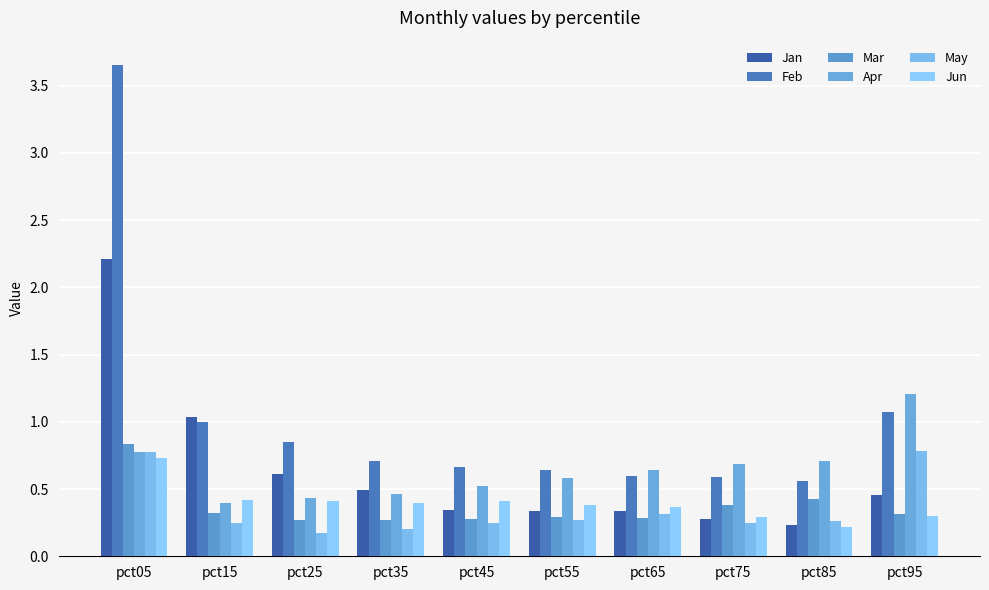

What is the value of the Feb bar at the 1st from the left?

3.7